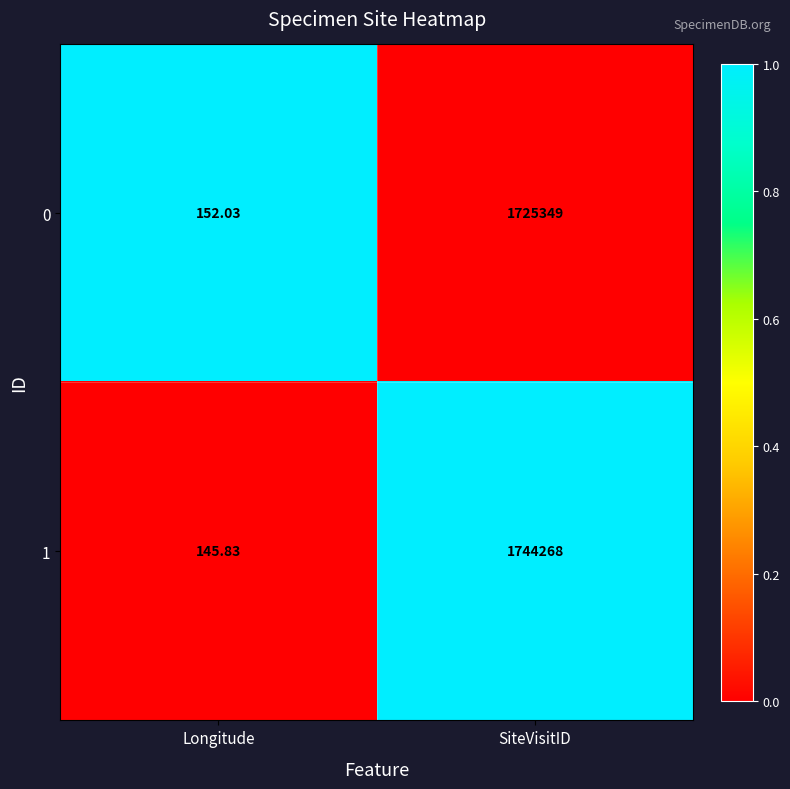

Which label corresponds to the largest value in the chart?

SiteVisitID